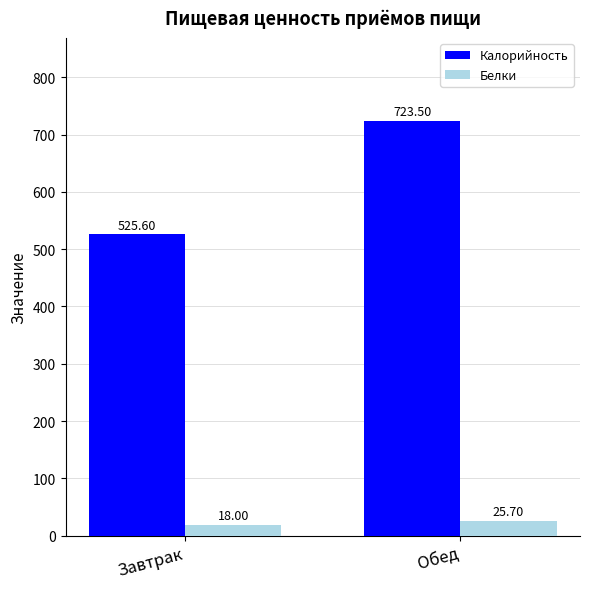

Between Завтрак and Обед, which series saw the biggest shift?

Калорийность